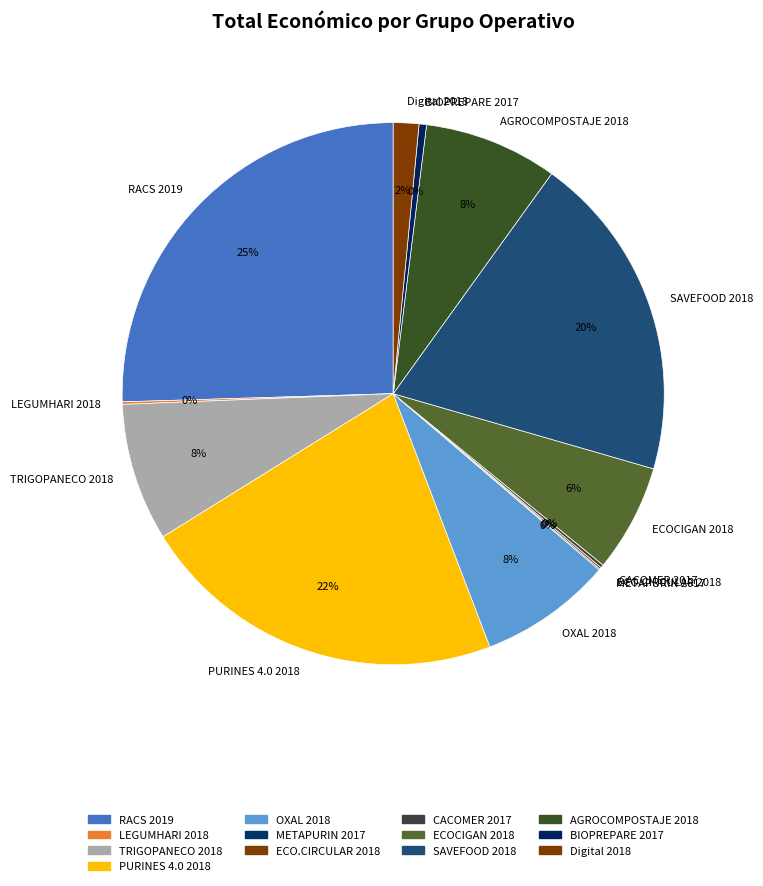

Which category has the biggest portion of the pie?

RACS 2019